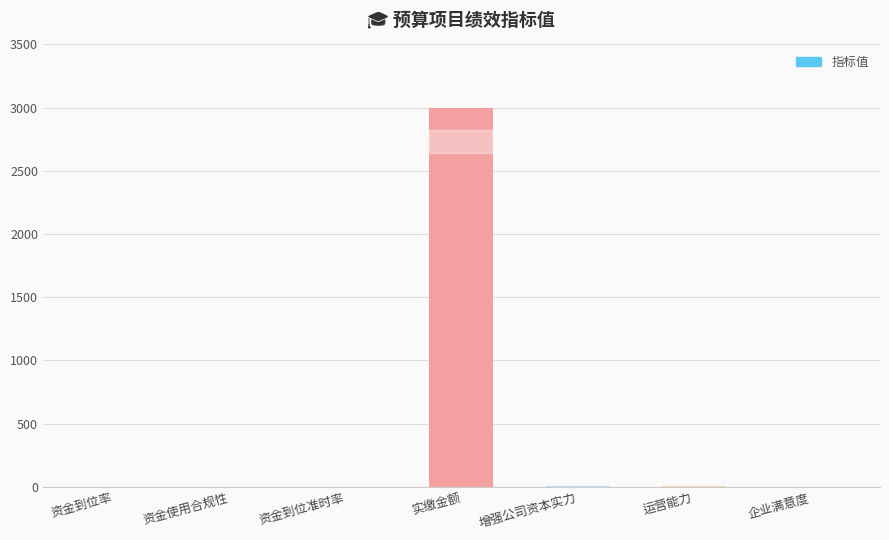

The chart shows a value of 1 at 资金使用合规性. True or false?

True